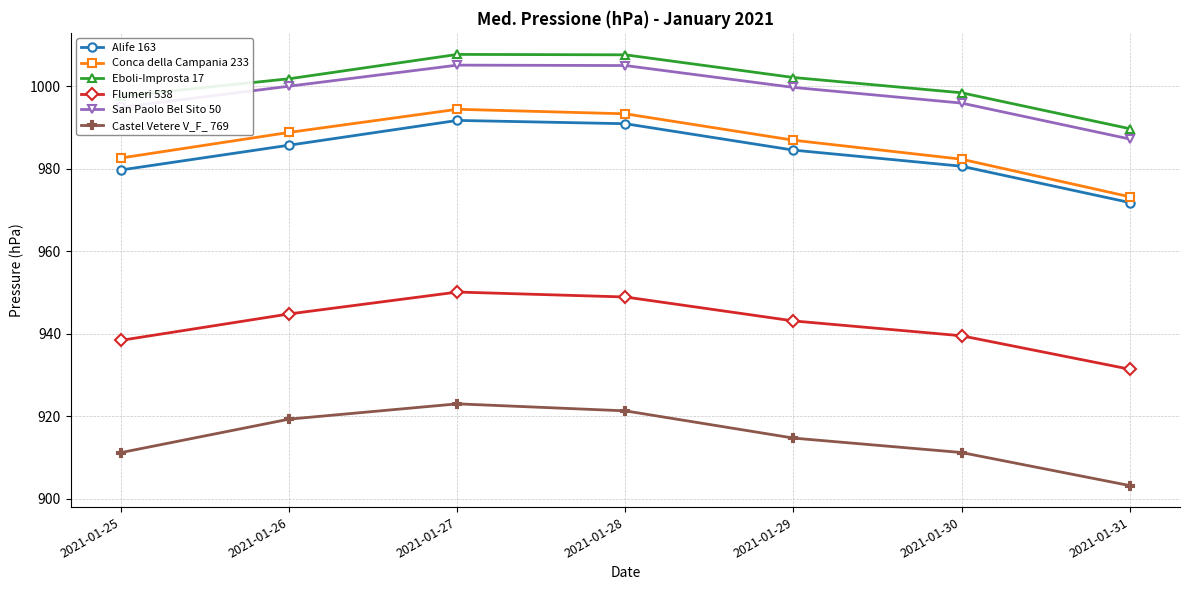

True or false: Eboli-Improsta 17 and San Paolo Bel Sito 50 intersect in this chart.

False